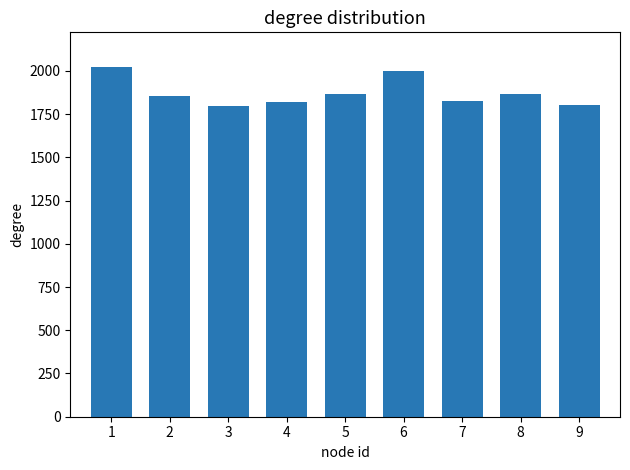

Approximately how many times larger is the value at 4 compared to 2?

1.0